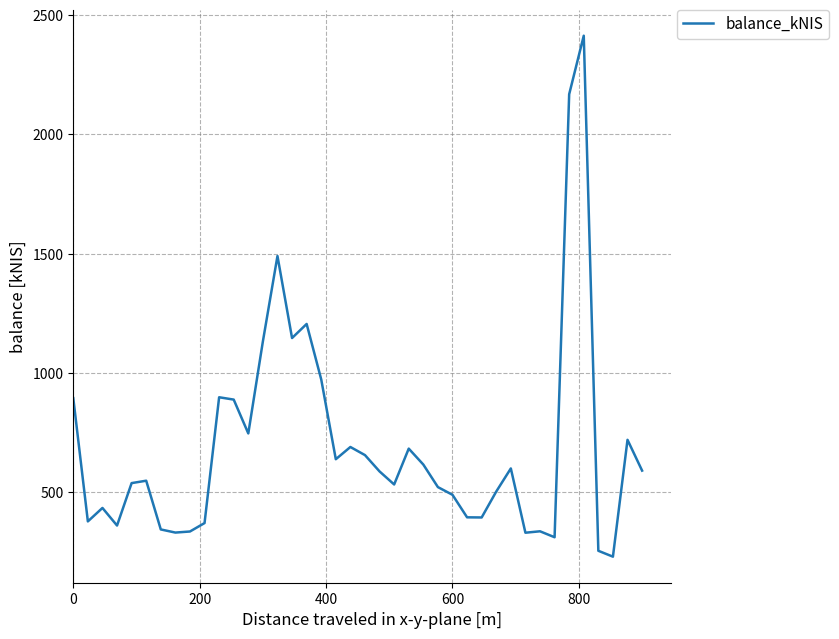

What is the difference between the maximum and minimum values?

2184.6